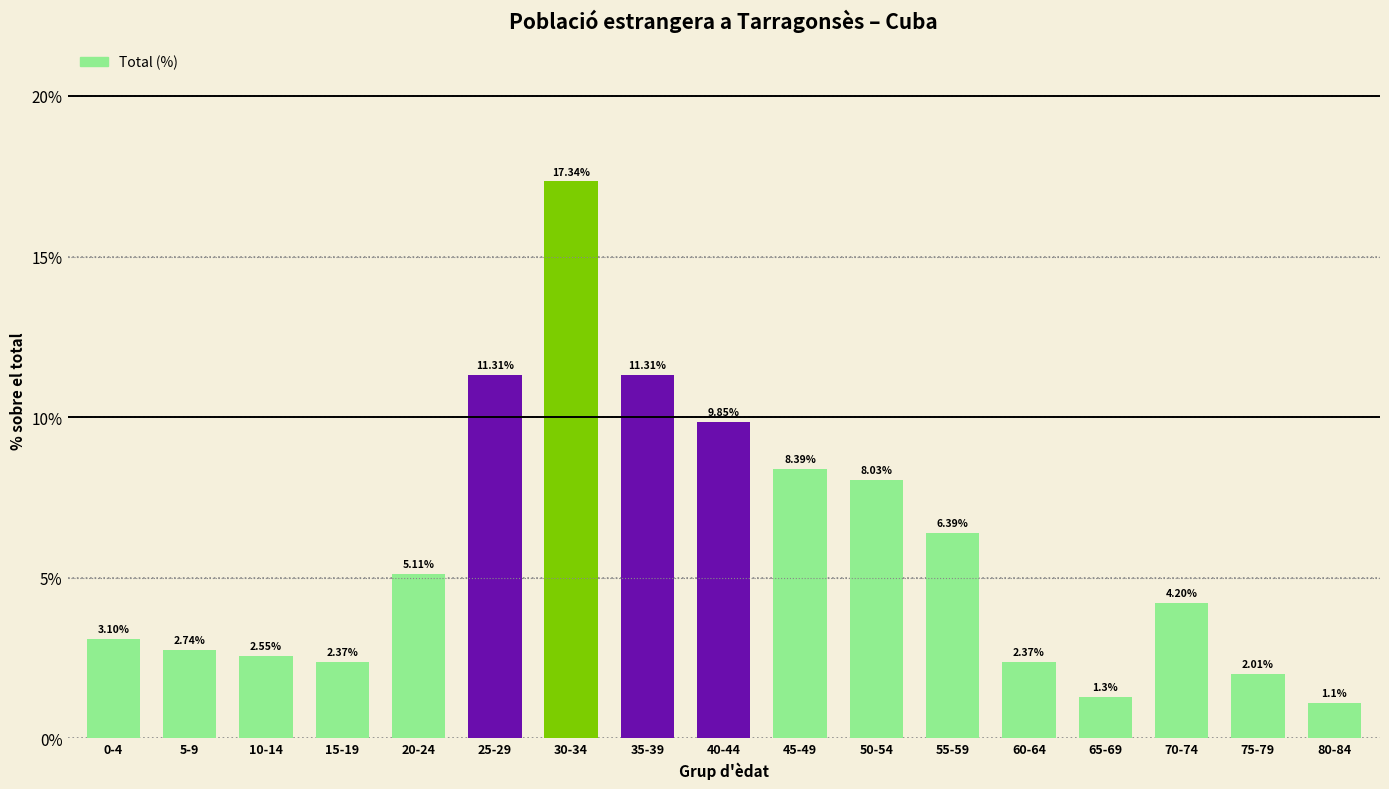

What is the change in value from 5-9 to 30-34?

+14.6